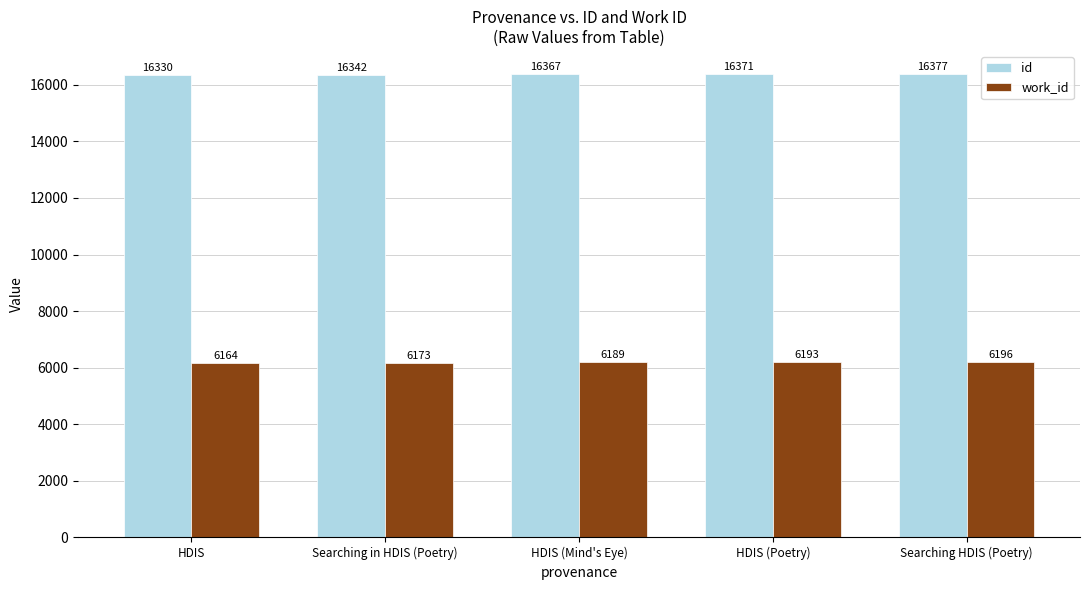

Which category has the lowest value across all series?

HDIS